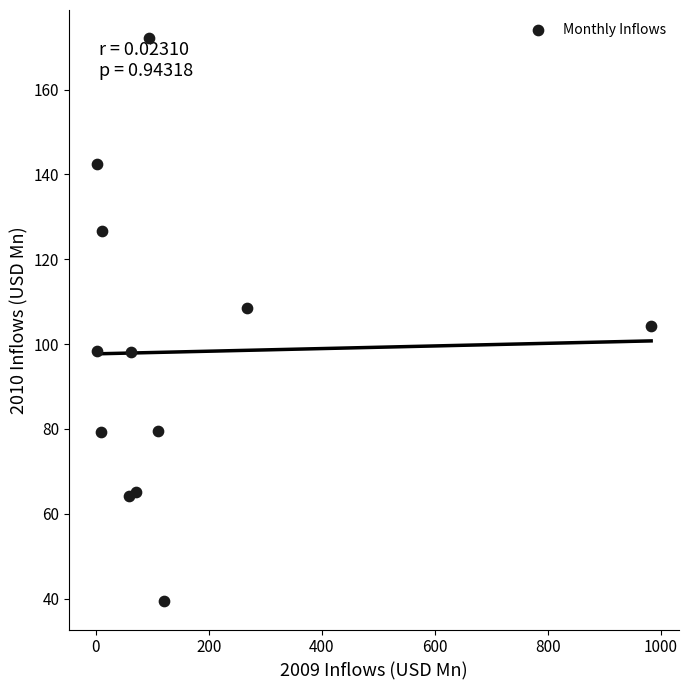

What is the range of Y values (max minus min)?

132.8